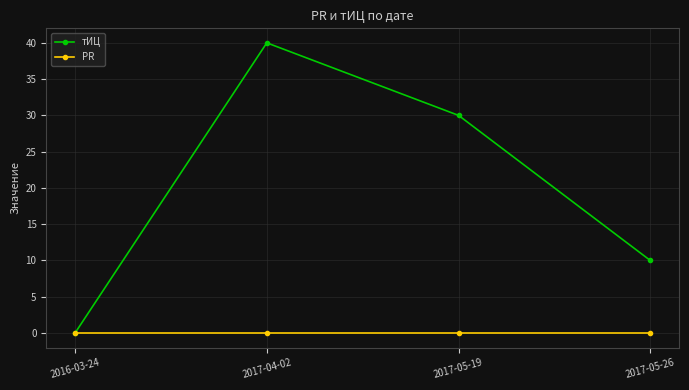

List the series in order of their peak value, highest first.

тИЦ, PR